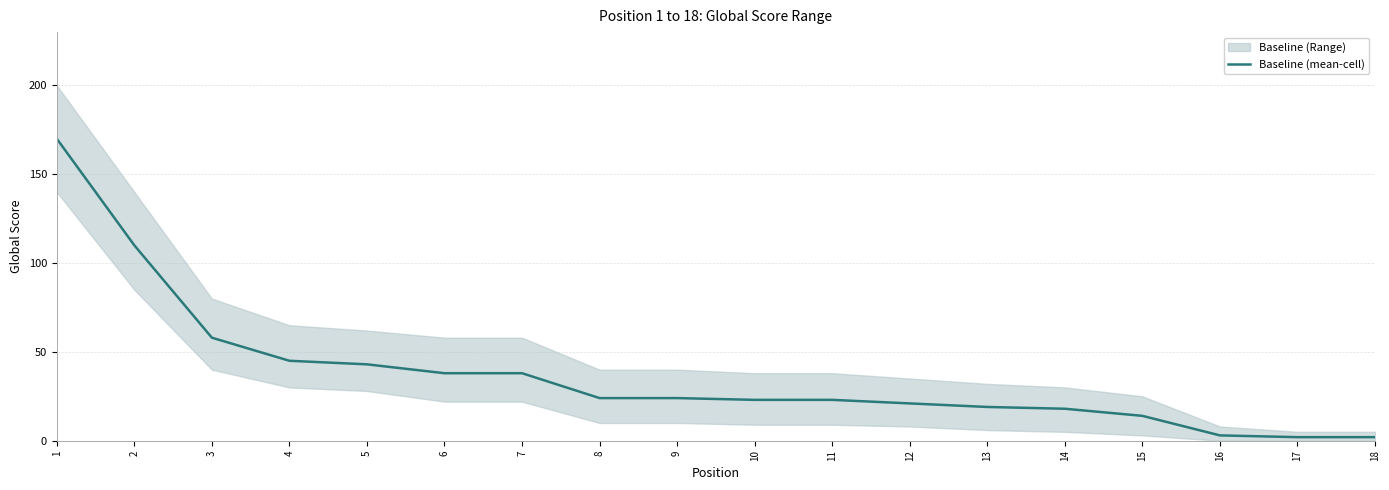

At which category does the chart reach its minimum across all series?

17